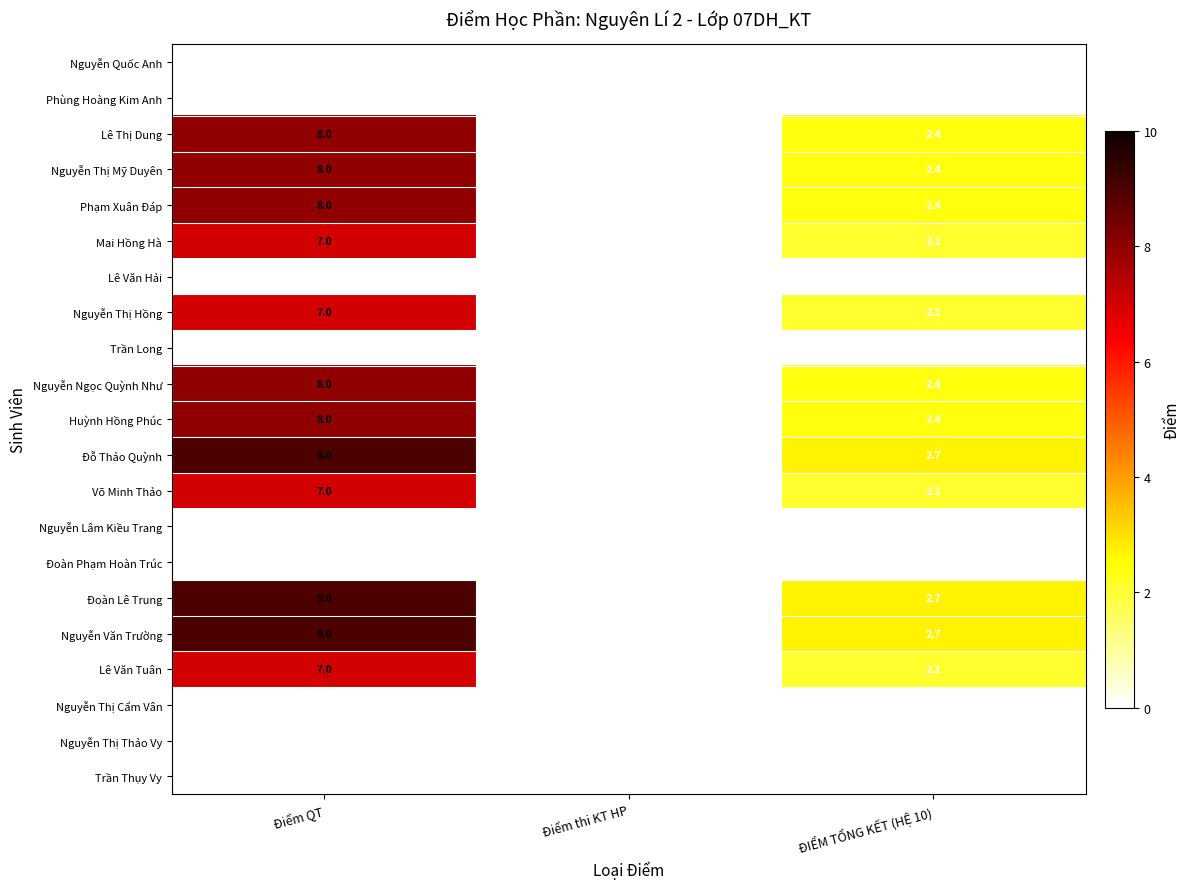

Rank the categories by Nguyễn Thị Mỹ Duyên value from lowest to highest.

Điểm thi KT HP, ĐIỂM TỔNG KẾT (HỆ 10), Điểm QT